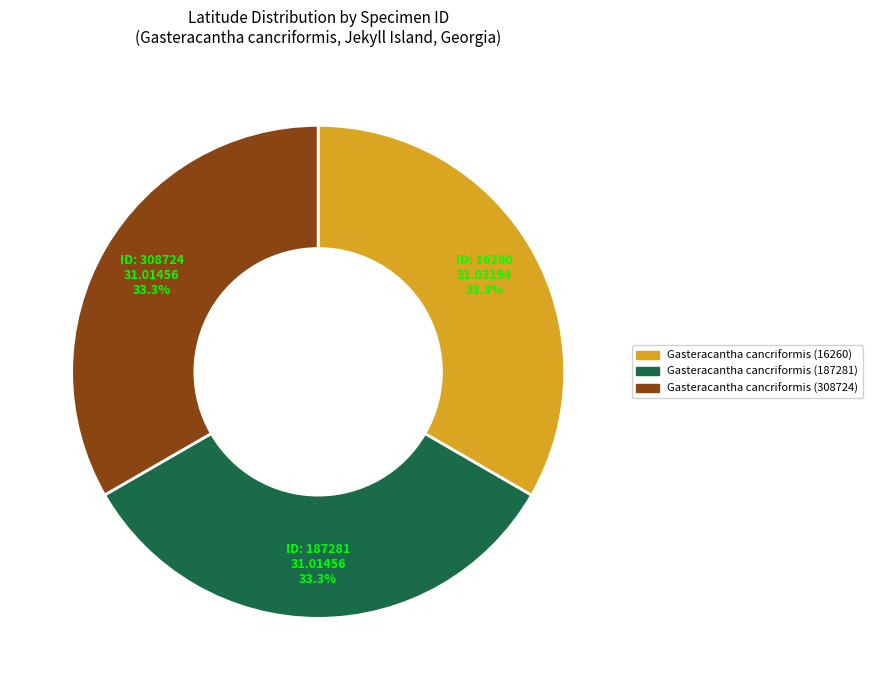

To the nearest percent, what percentage of the pie is Gasteracantha cancriformis (308724)?

33%